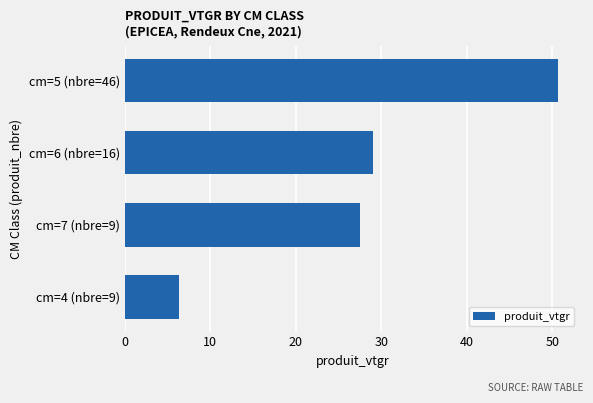

What is the difference between the maximum and minimum values?

44.4